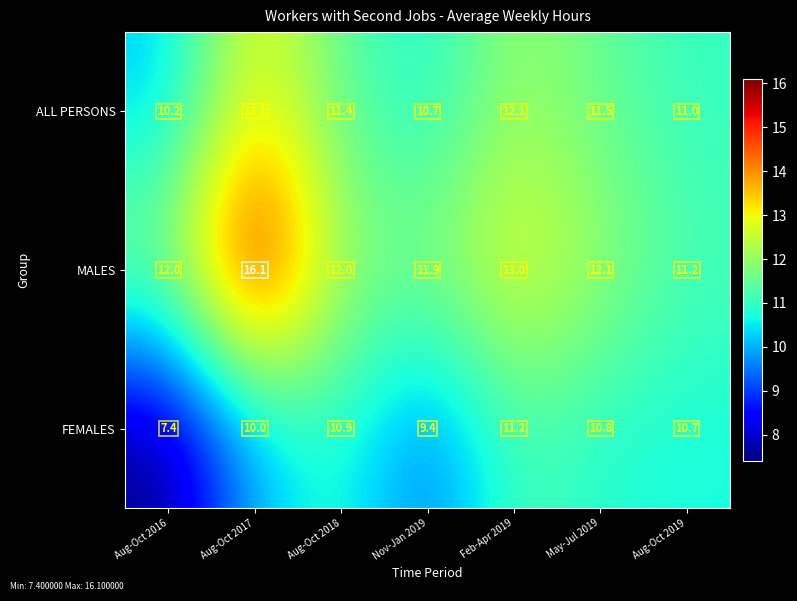

Which series has the widest spread of values?

MALES